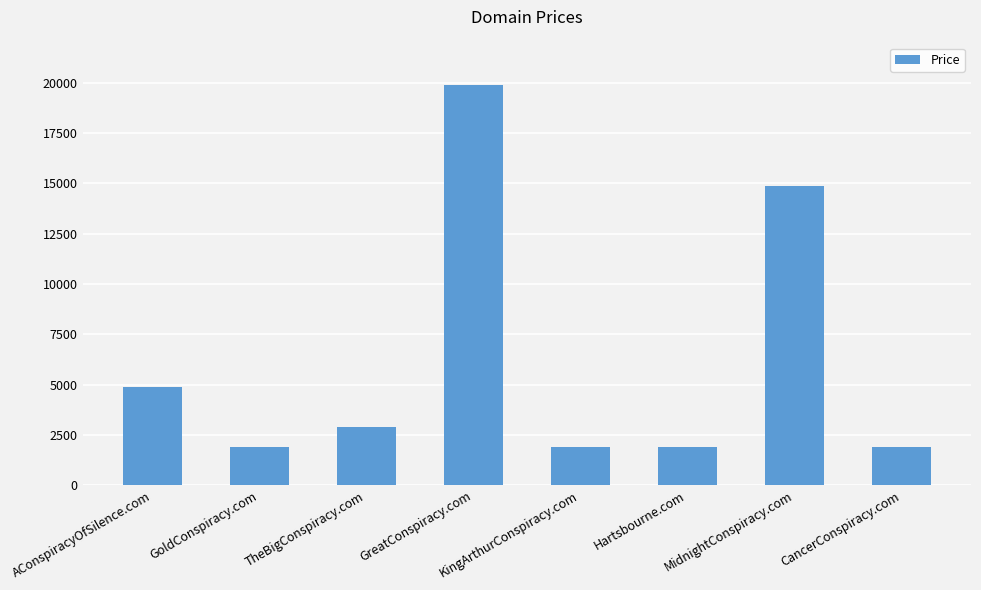

What is the change in value from AConspiracyOfSilence.com to CancerConspiracy.com?

-3000